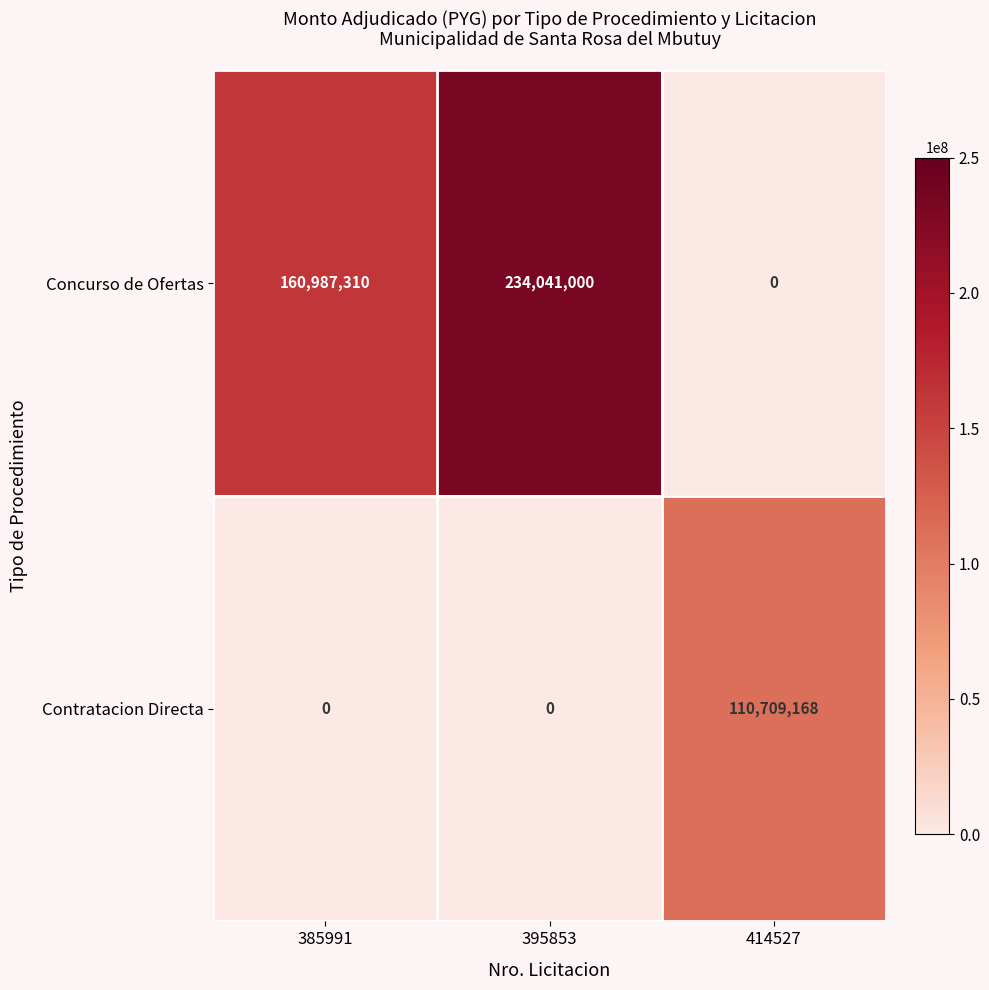

The value of Concurso de Ofertas at 395853 is 234041000. True or false?

True